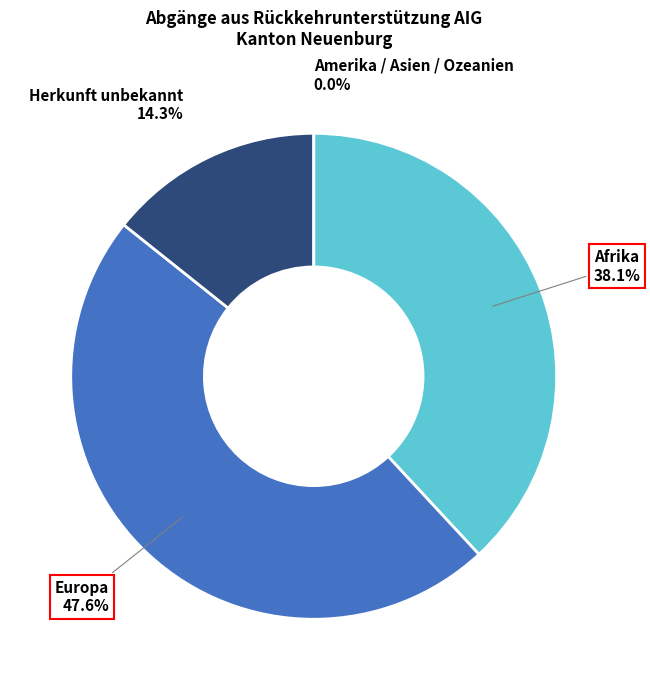

Does Herkunft unbekannt represent more than half of the total?

No